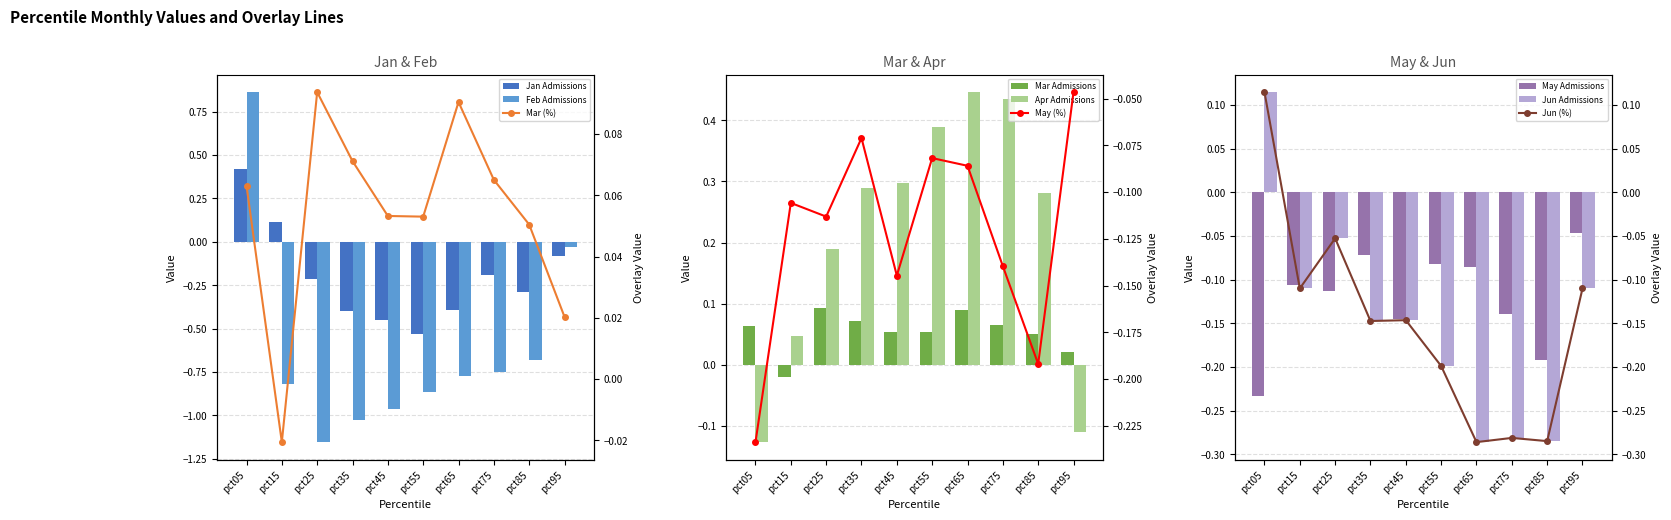

Rank the series at pct05 from highest to lowest value.

Feb, Jan, Jun, Mar, Apr, May